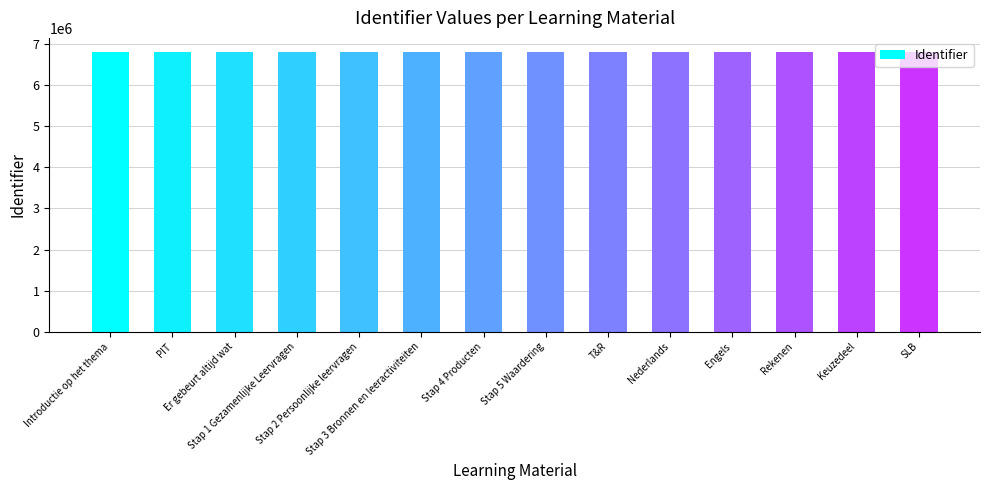

What is the value of the 1st bar from the left?

6812700